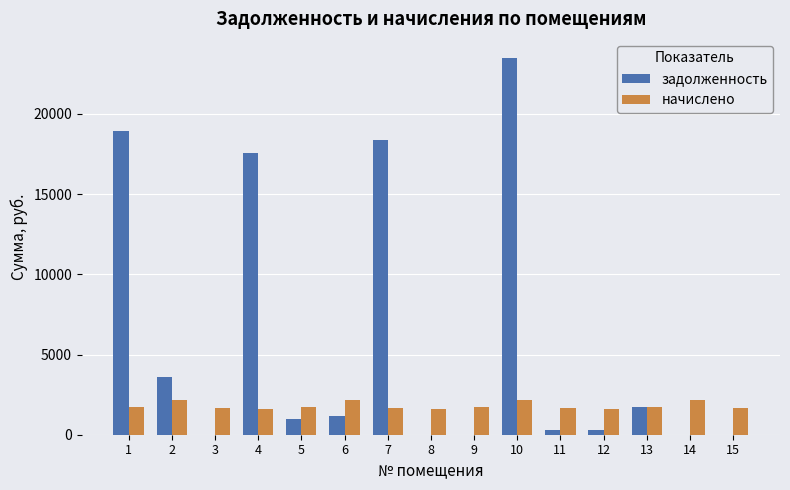

How many groups of bars are there?

15